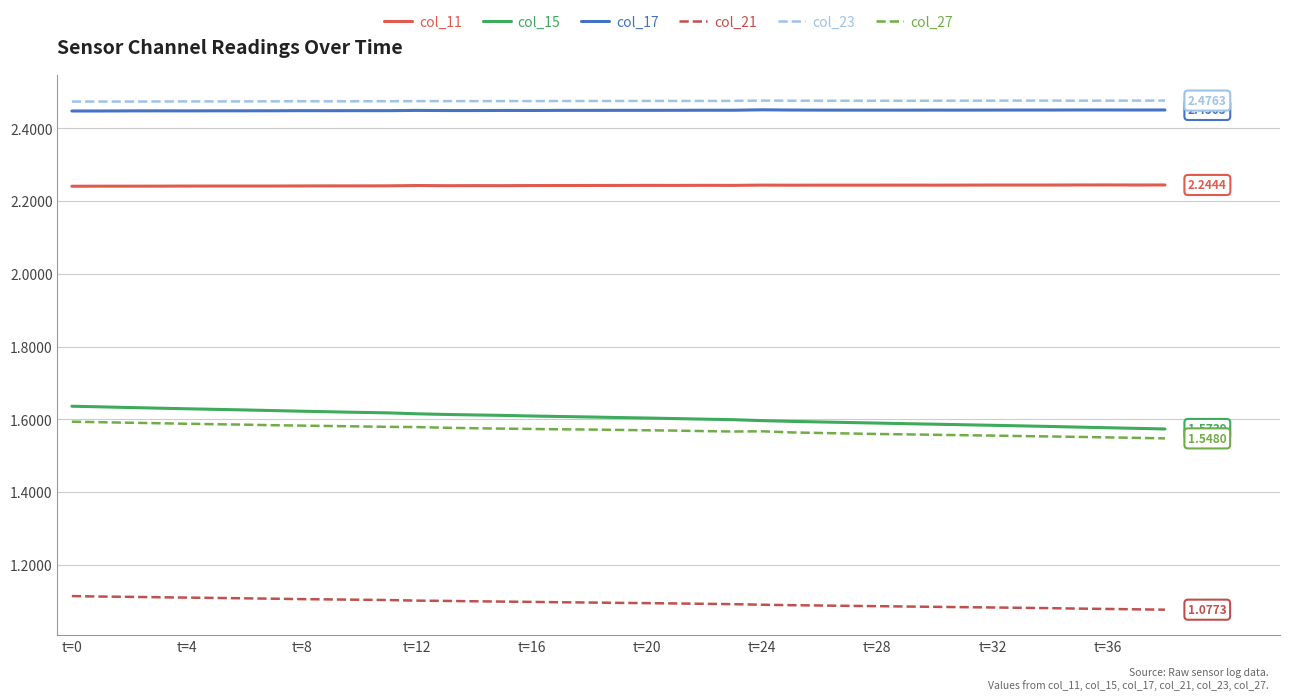

True or false: col_11 and col_21 intersect in this chart.

False